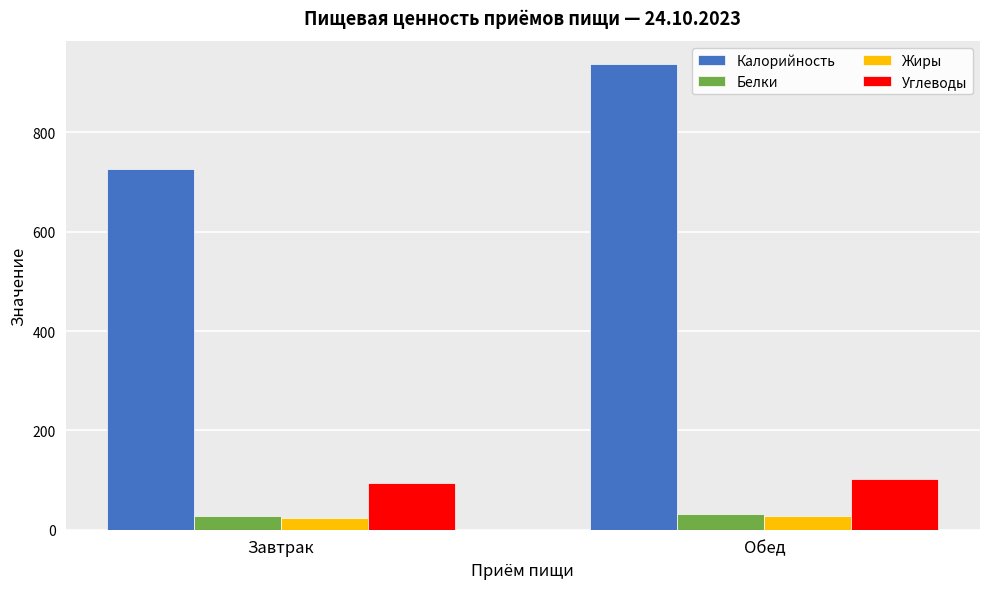

Is it true that Жиры equals 28 at Обед?

True